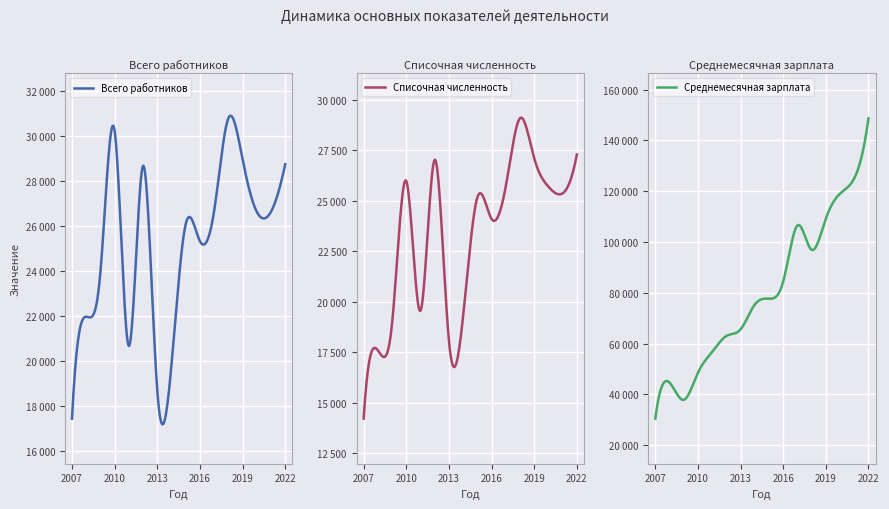

Where is the first local minimum for Всего работников?

2011